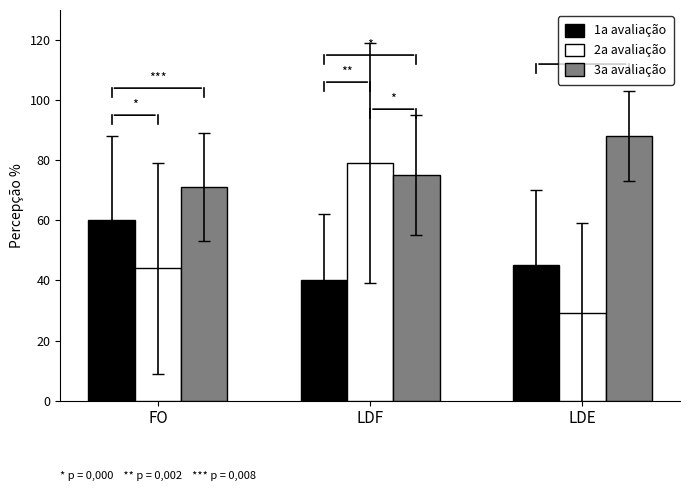

Is it true that 1a avaliação equals 40 at LDF?

True